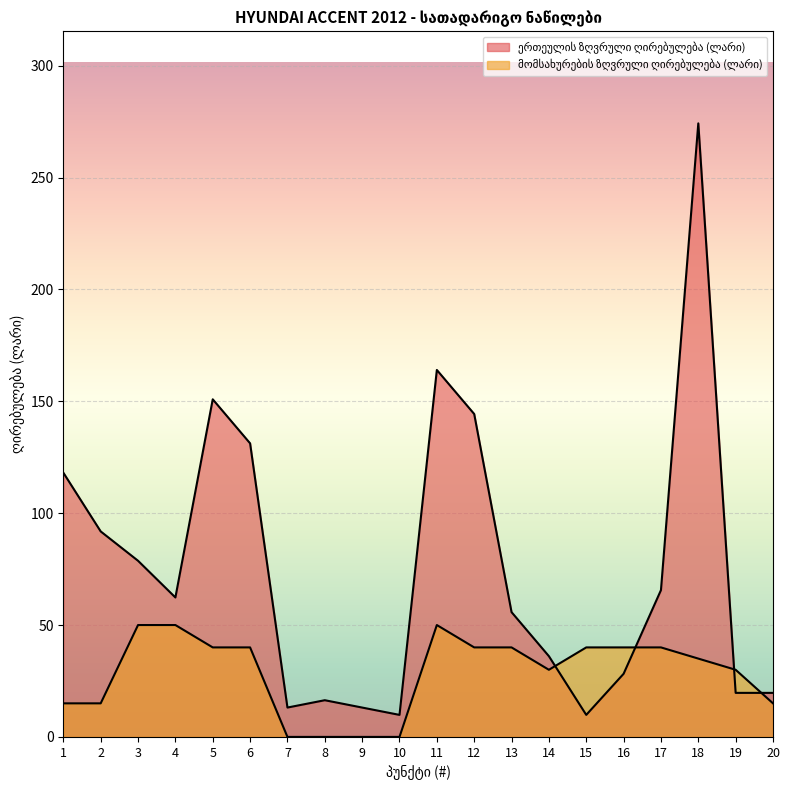

True or false: მომსახურების ზღვრული ღირებულება (ლარი) has more than 1 points higher than both neighbors.

False